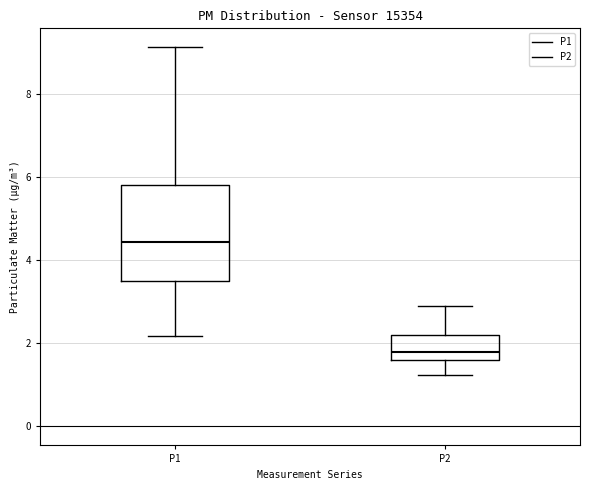

Reading left to right, transcribe this box plot: for each box, give where its median line is, the range the box spans, and where its two whiskers end, as read against the y-axis. The values are not printed on the chart, so give them approximately, as read against the axis.

P1: median 4.4, box 3.6 to 5.8, whiskers 2.2 to 9.2
P2: median 1.8, box 1.6 to 2.2, whiskers 1.2 to 3.0